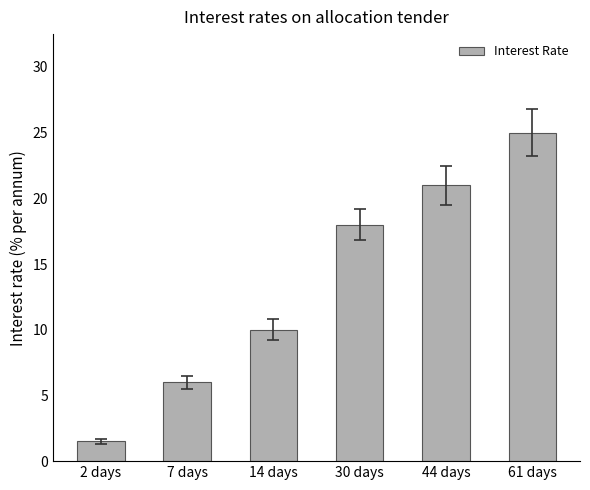

How many data points are less than 18?

3